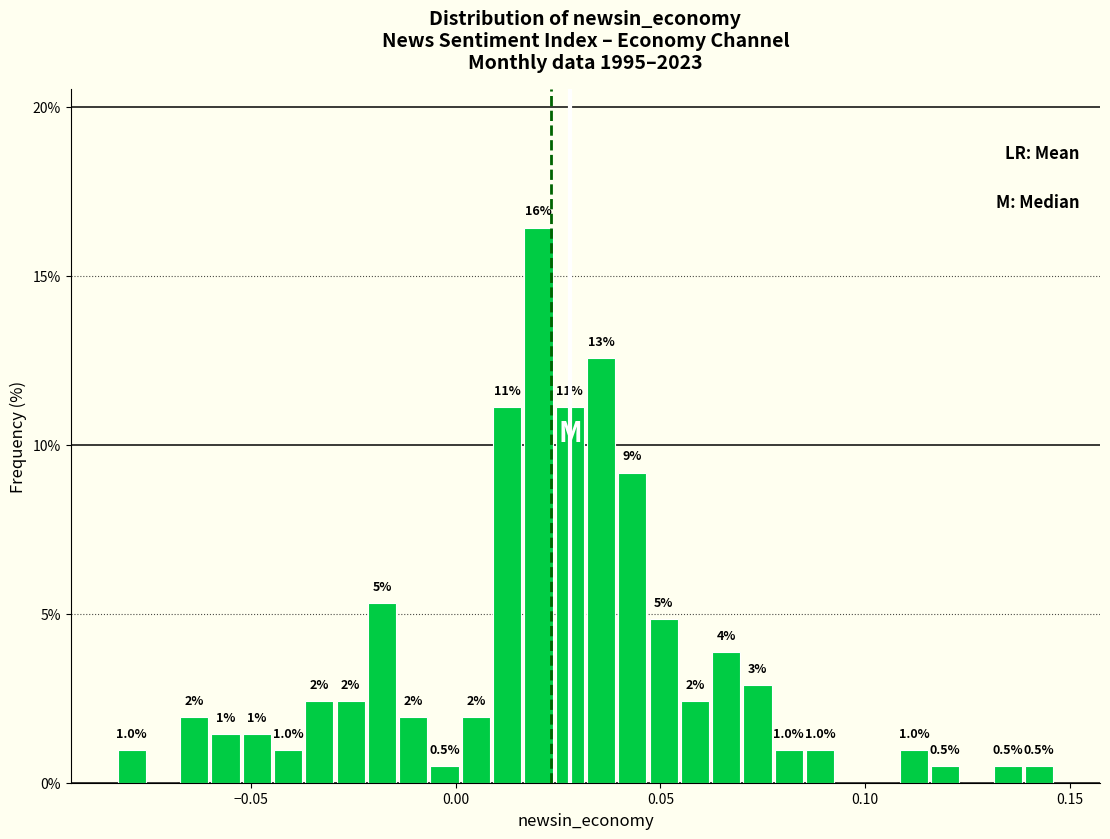

Around what value on the x-axis is the tallest bar? Give the approximate position of its centre, as read against the axis.

0.020